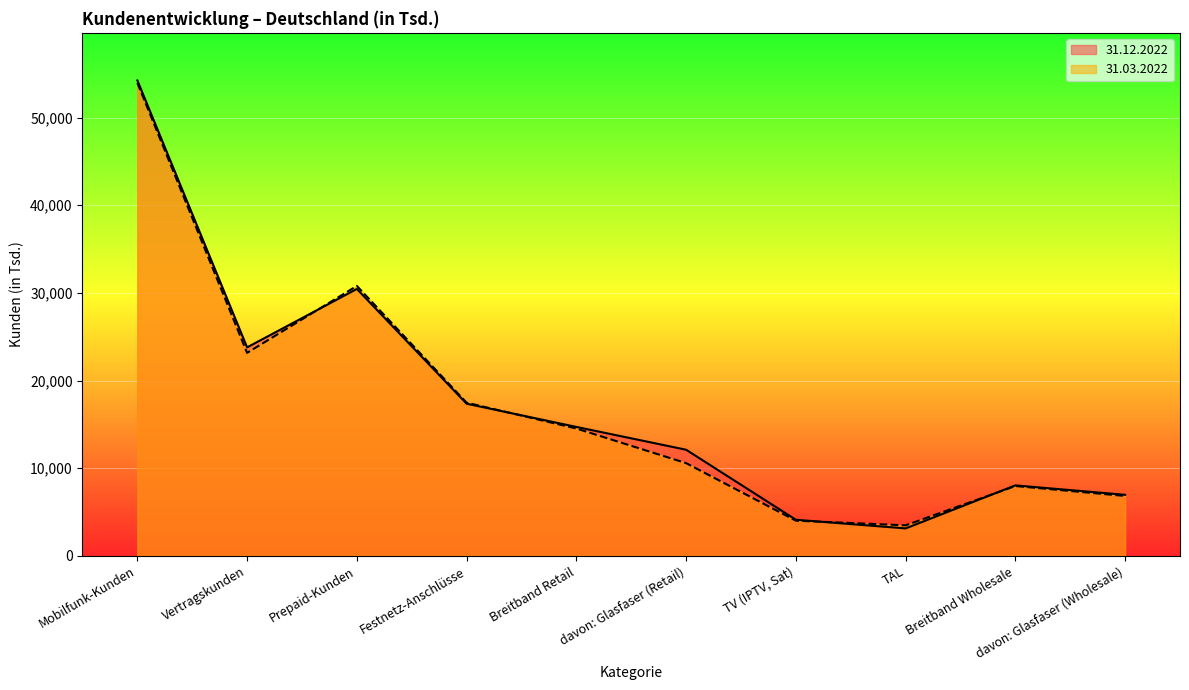

How many data points in 31.12.2022 are less than 14715?

5